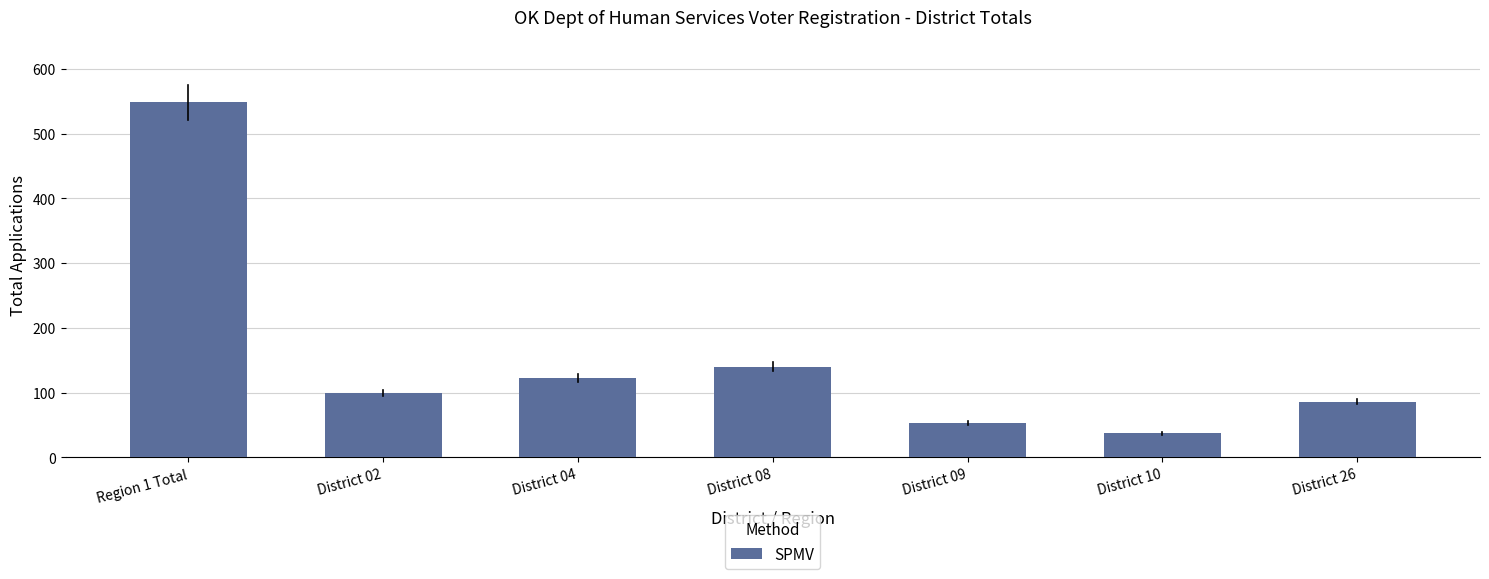

Does the chart contain any negative values?

No